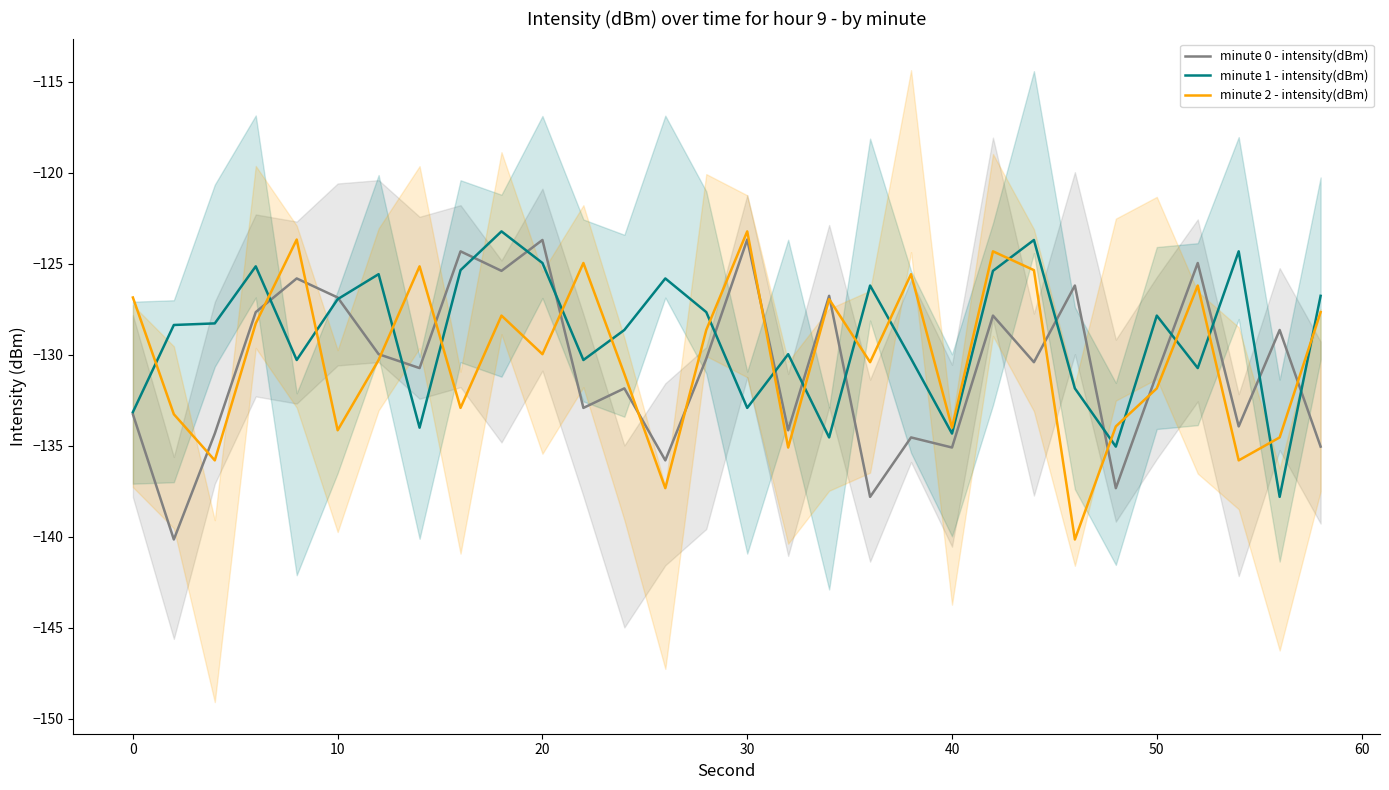

How many data points does each series have?

30